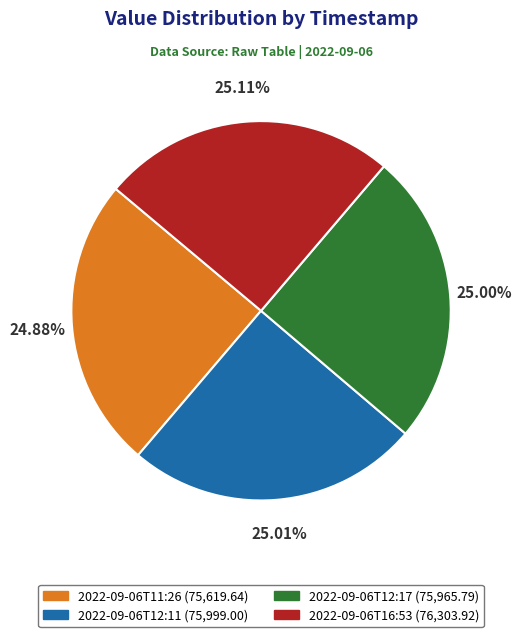

To the nearest percent, what is the average slice percentage?

25%